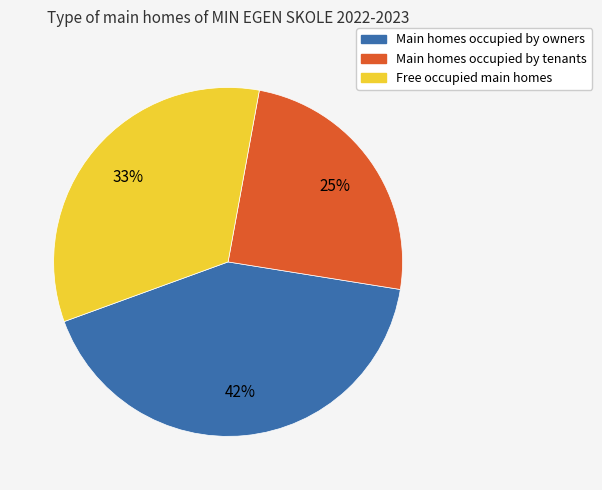

What is the ratio of the value at Main homes occupied by owners to the value at Free occupied main homes?

1.3